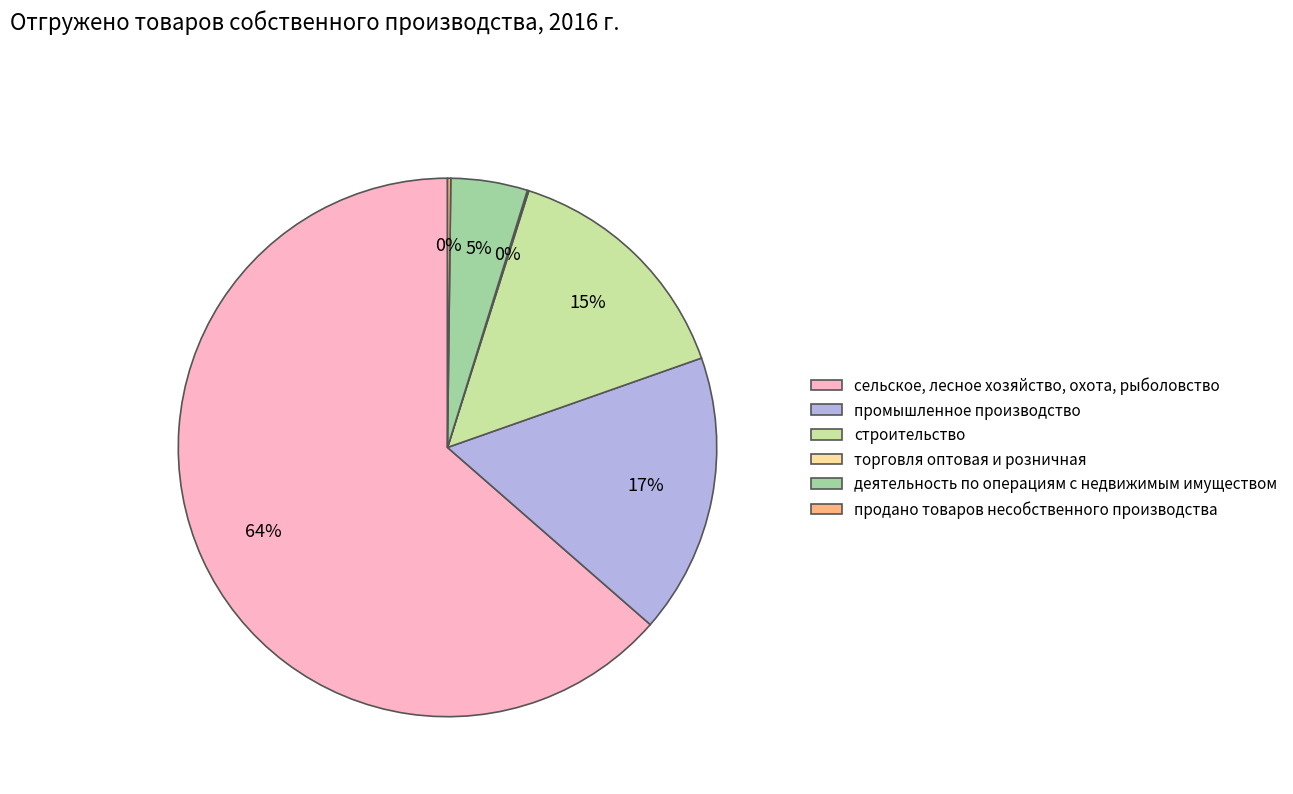

Which slice represents more than half of the pie?

сельское, лесное хозяйство, охота, рыболовство